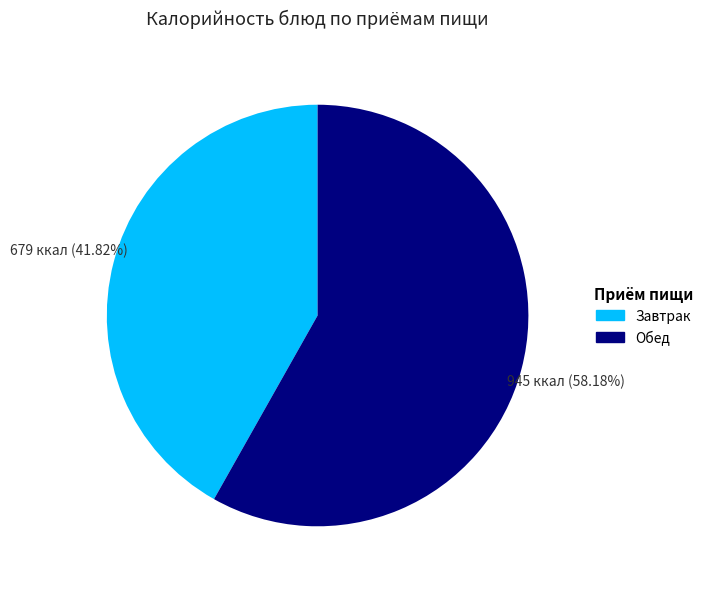

Is there any slice that represents more than half of the pie?

Yes